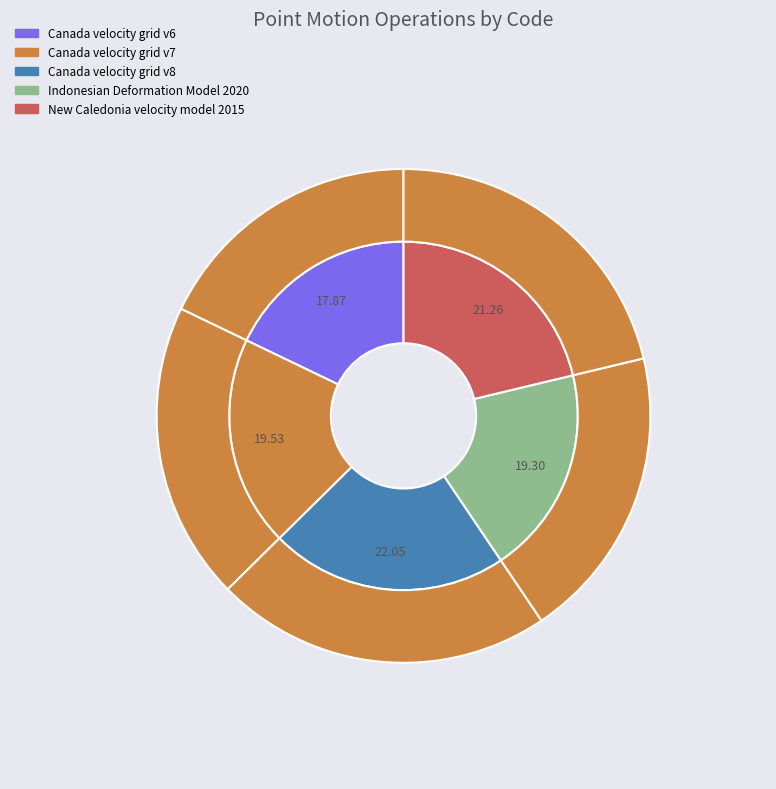

To the nearest percent, what is the combined percentage of Canada velocity grid v7 and New Caledonia velocity model 2015?

41%